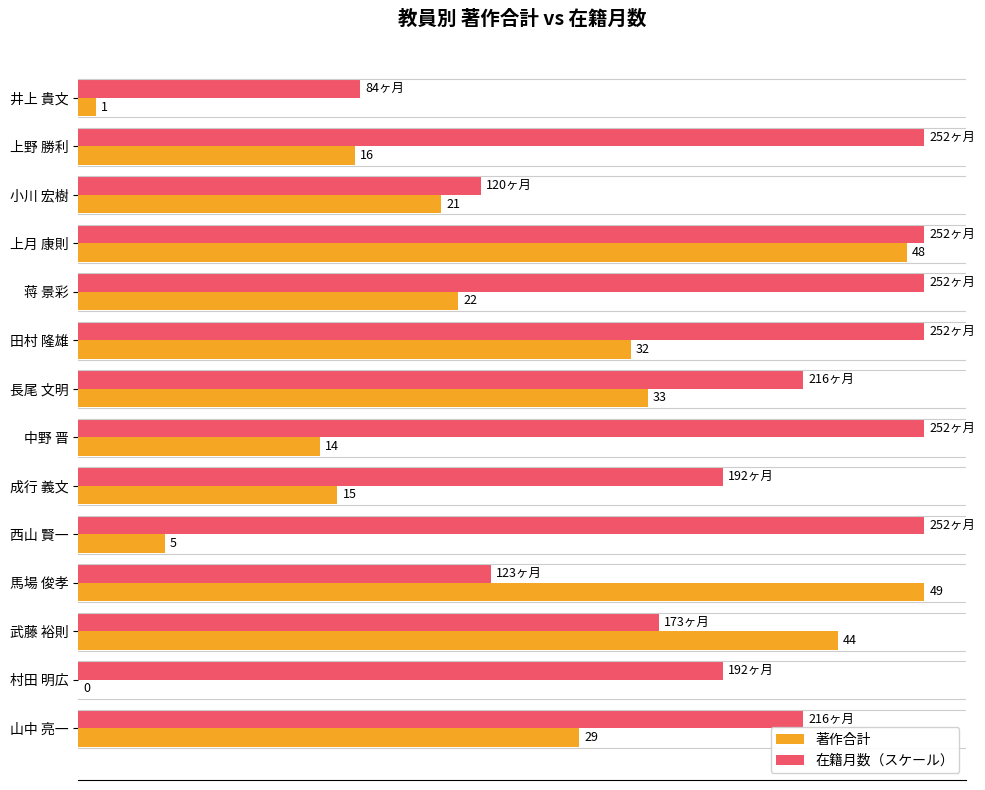

Where is 著作合計 nearest to the value 24?

蒋 景彩